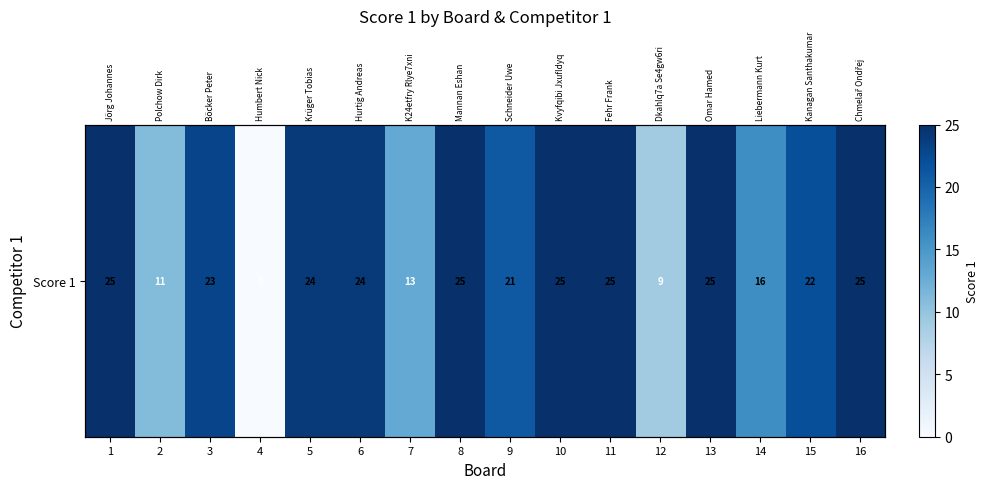

The chart shows a value of 25 at 16. True or false?

True